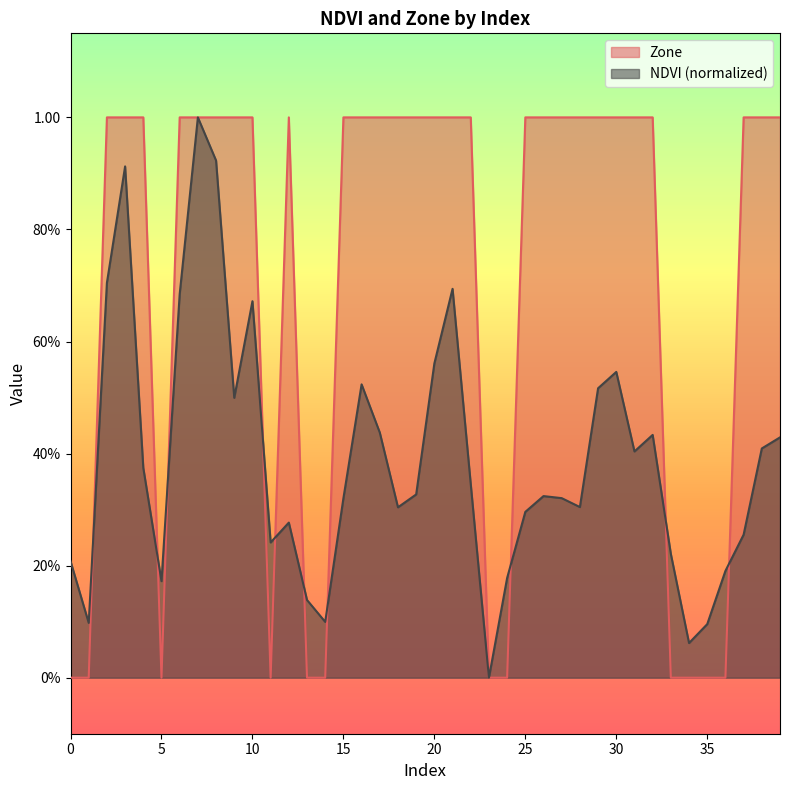

Rank the series at 18 from highest to lowest value.

Zone, NDVI